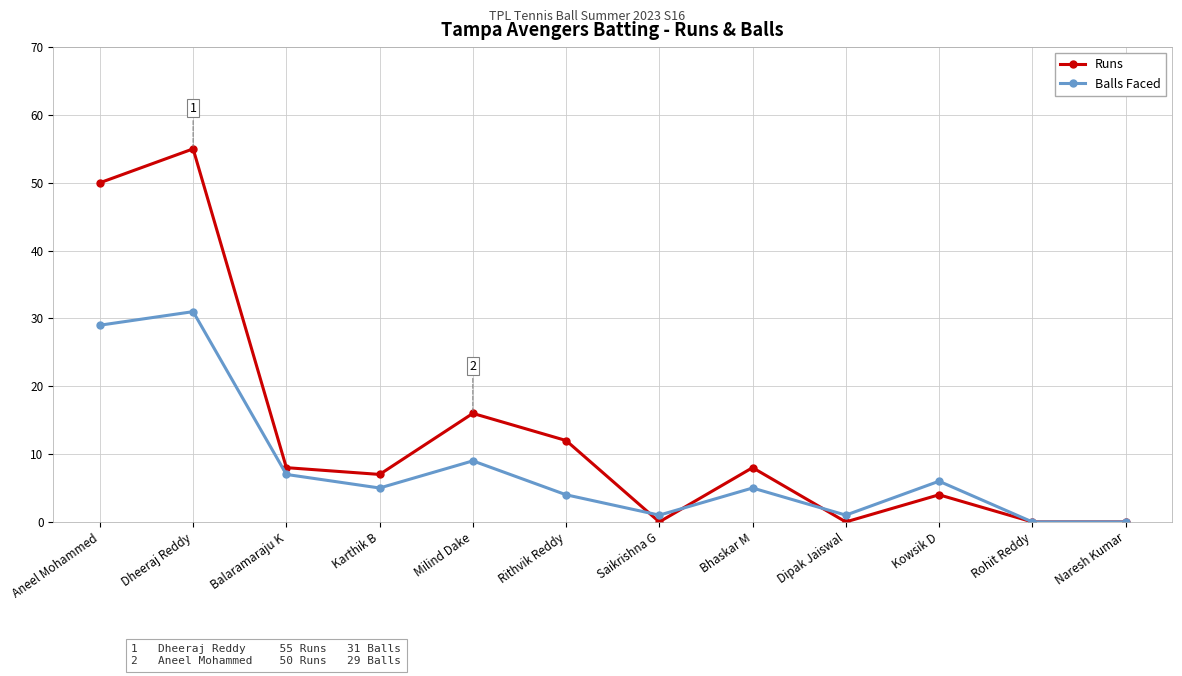

At which category does the chart reach its peak across all series?

Dheeraj Reddy